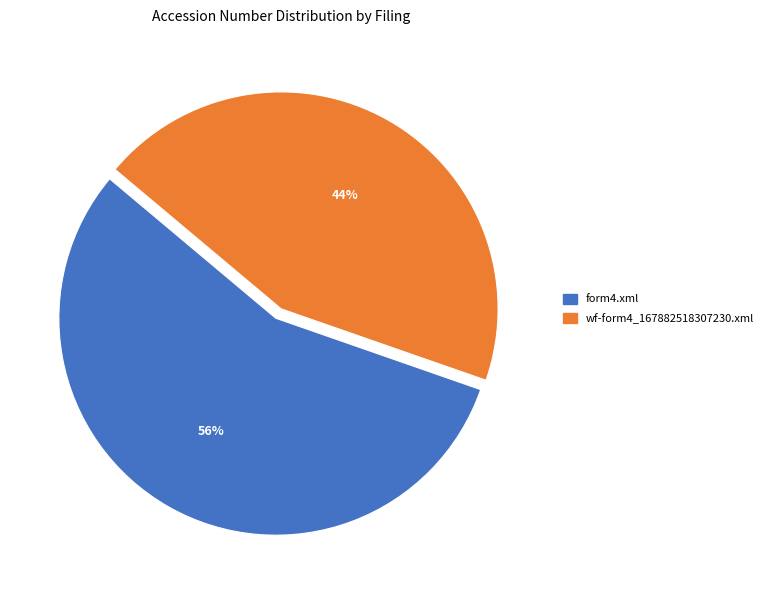

To the nearest percent, what percentage of the pie is form4.xml?

56%